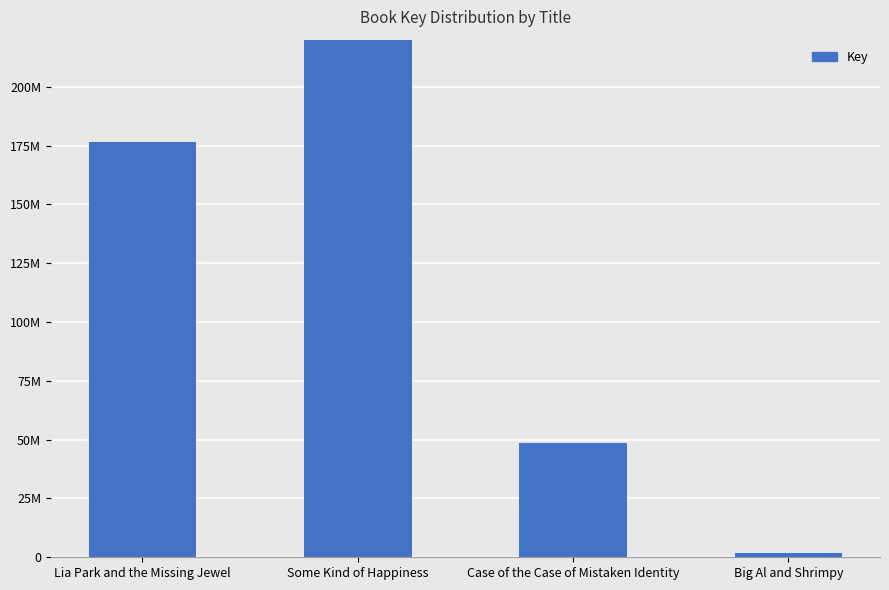

What is the label of the 1st bar from the right?

Big Al and Shrimpy